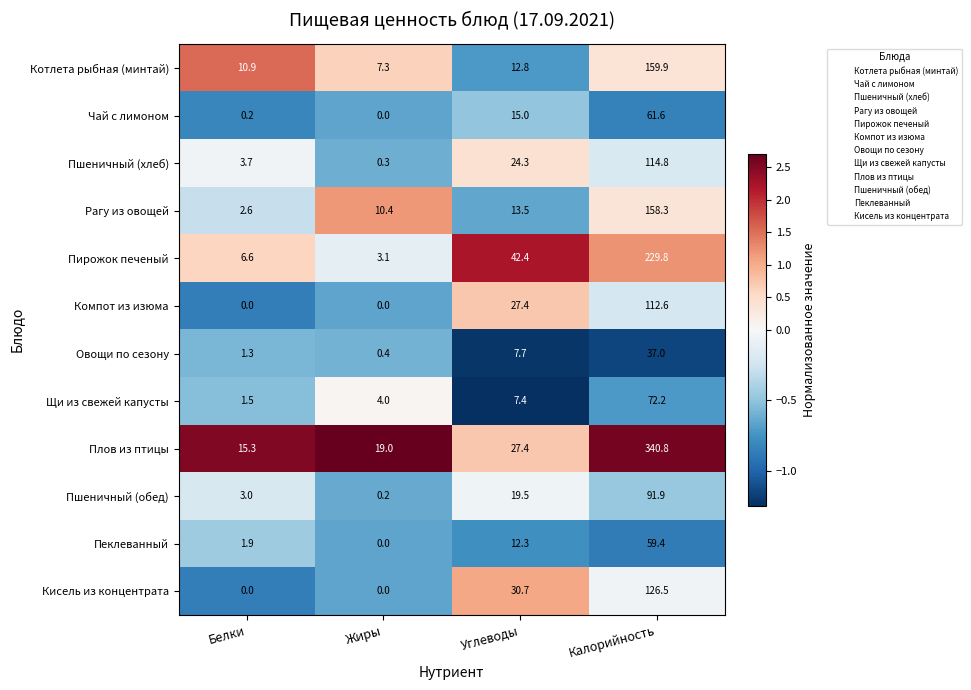

At which category is the sum across all series the highest?

Калорийность